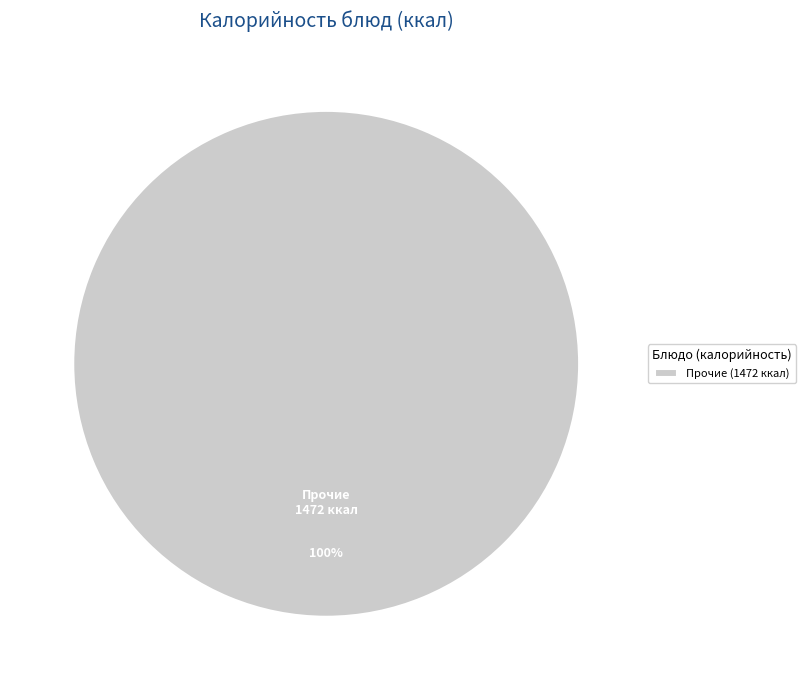

How many segments does this pie chart have?

1